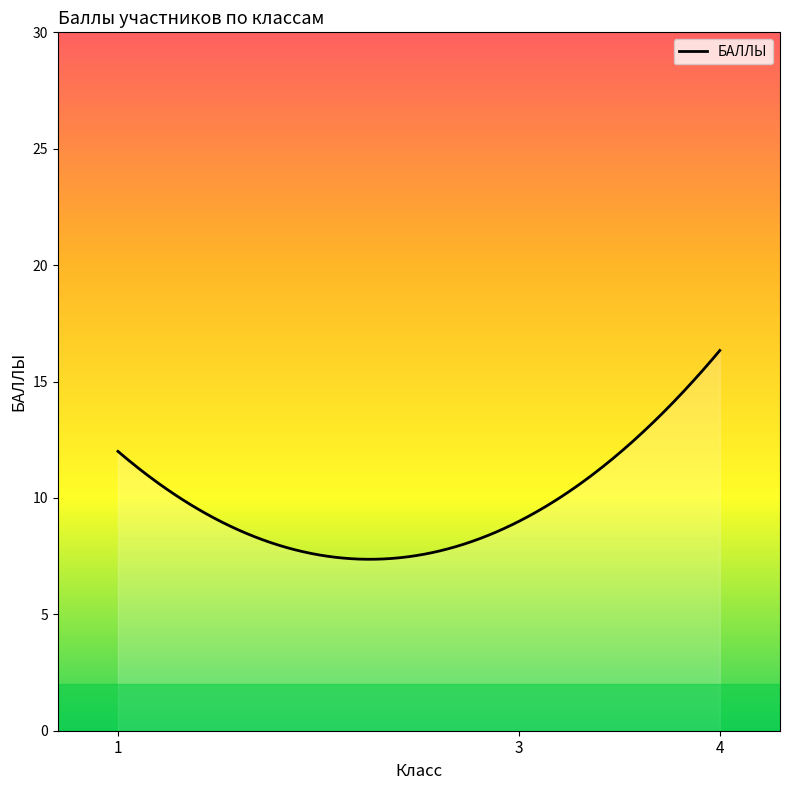

What is the difference between the maximum and minimum values?

9.0